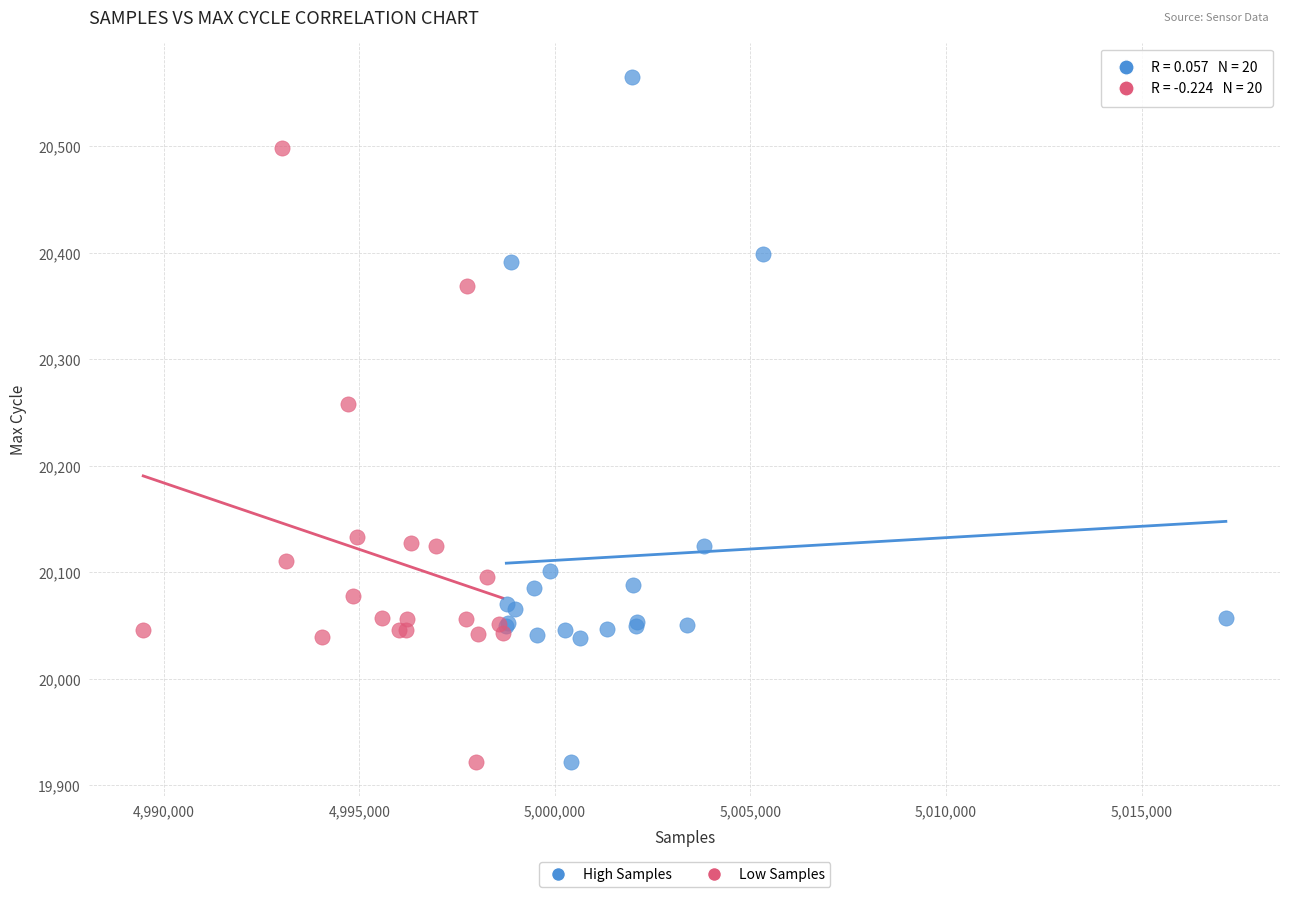

Which series contains the highest Y value?

High Samples